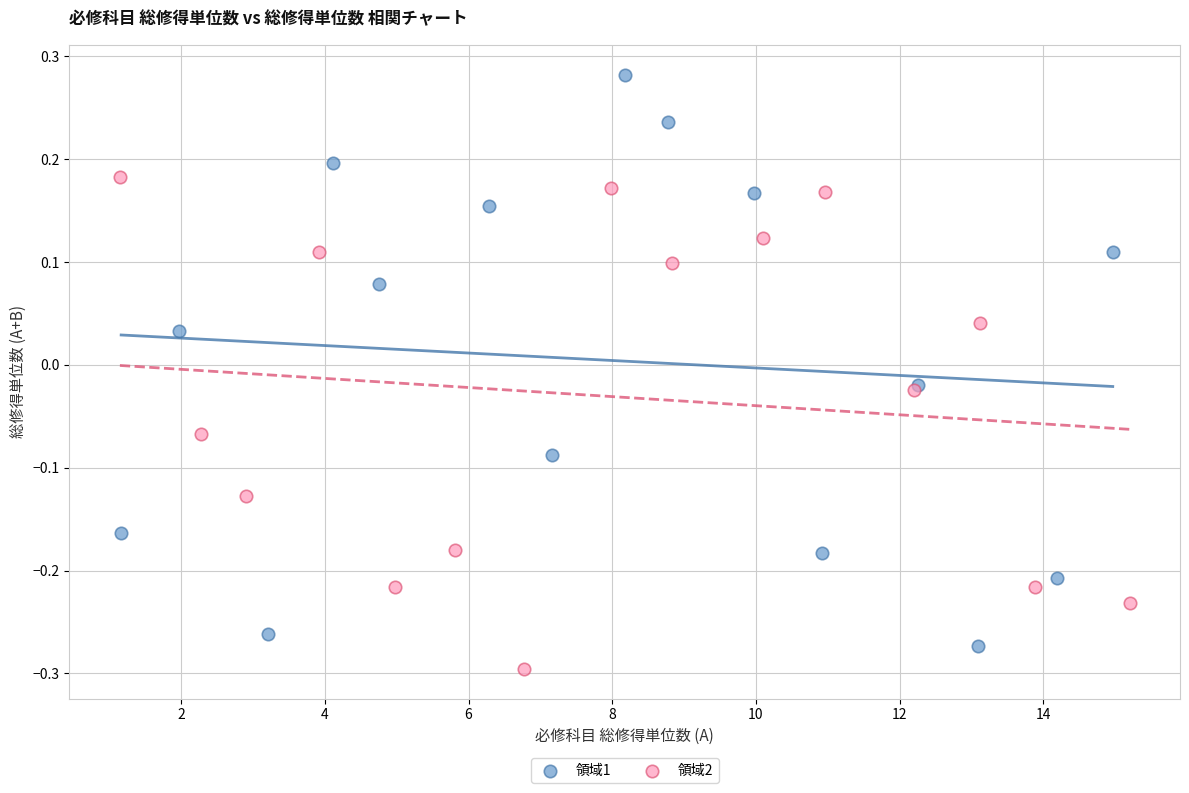

Which series has the largest Y range (max minus min)?

領域1